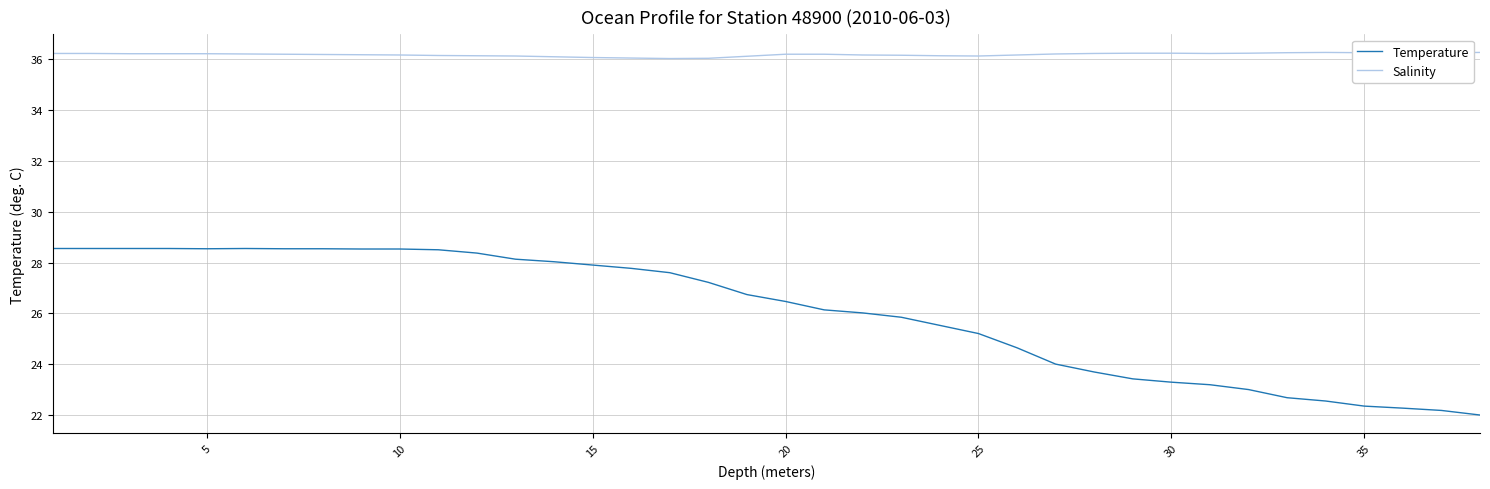

Which series has the largest total across all categories?

Salinity